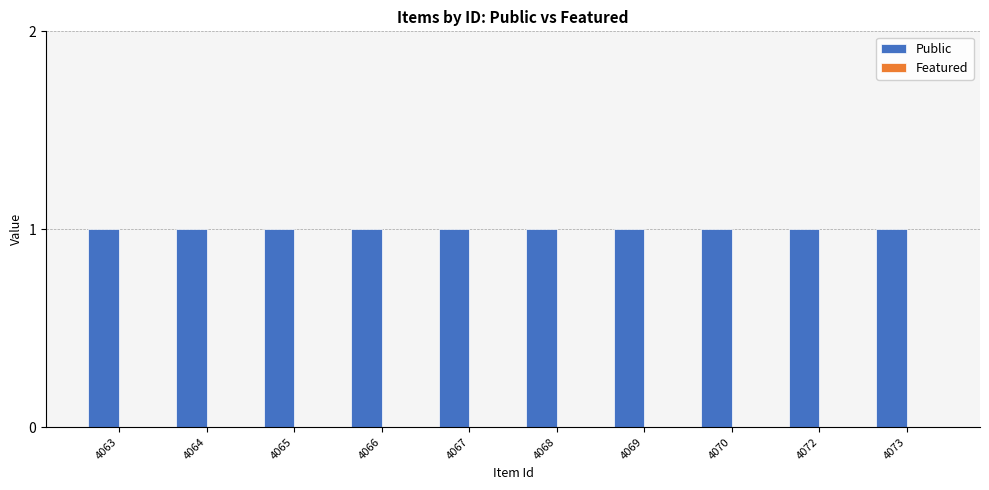

At which label does Featured reach its peak?

4063